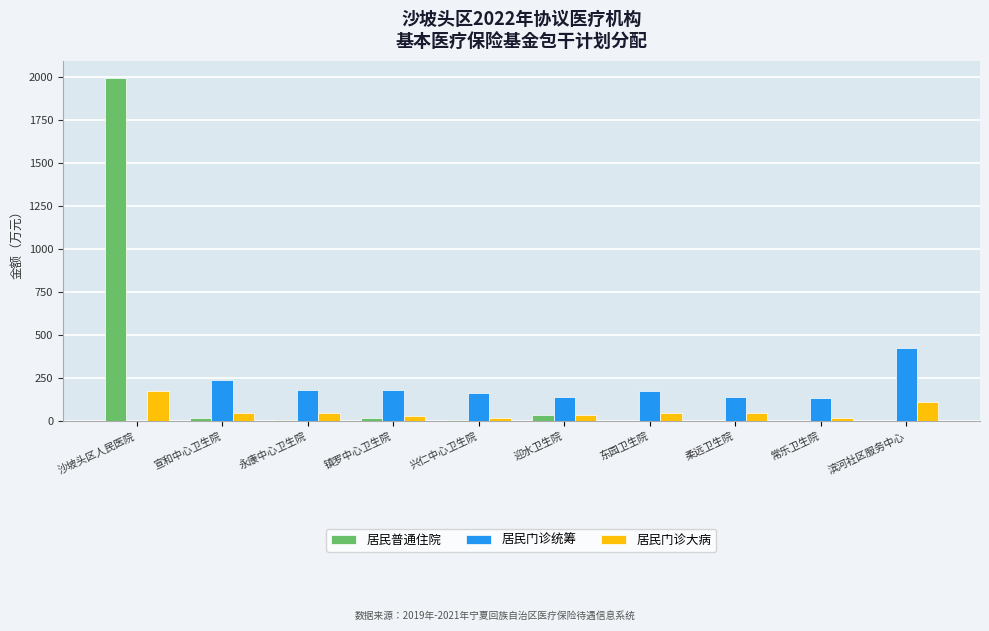

What is the maximum value for 居民门诊统筹?

426.2